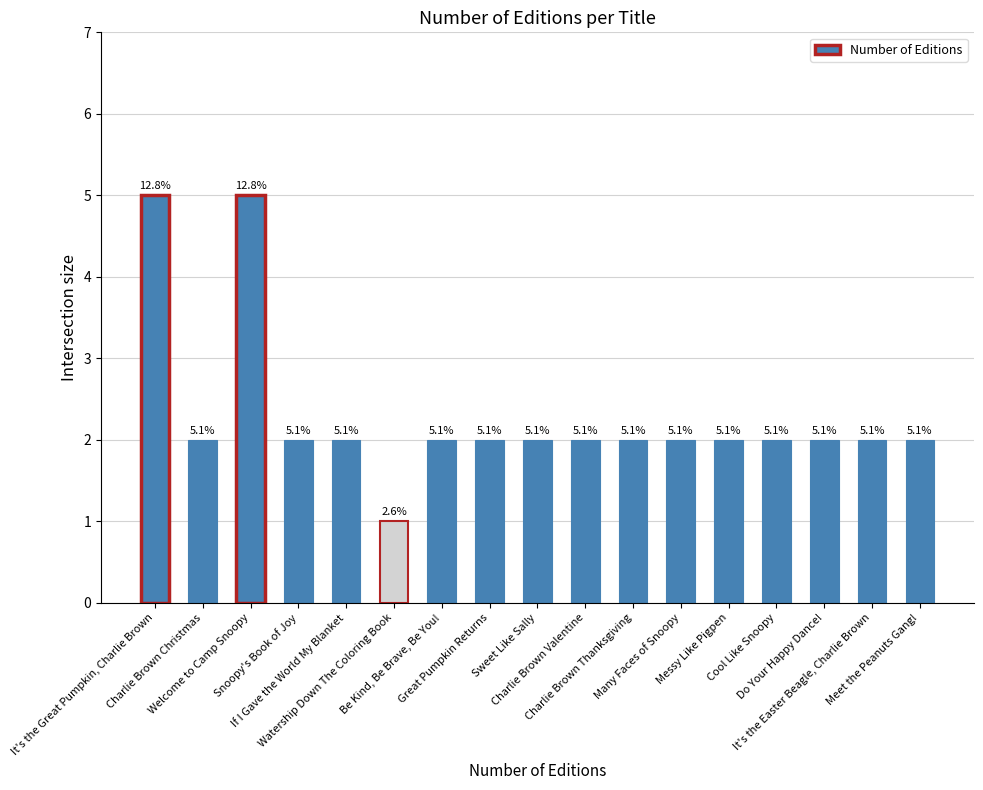

Reading right to left, list all the values displayed in this chart.

Meet the Peanuts Gang!=2	It's the Easter Beagle, Charlie Brown=2	Do Your Happy Dance!=2	Cool Like Snoopy=2	Messy Like Pigpen=2	Many Faces of Snoopy=2	Charlie Brown Thanksgiving=2	Charlie Brown Valentine=2	Sweet Like Sally=2	Great Pumpkin Returns=2	Be Kind, Be Brave, Be You!=2	Watership Down The Coloring Book=1	If I Gave the World My Blanket=2	Snoopy's Book of Joy=2	Welcome to Camp Snoopy=5	Charlie Brown Christmas=2	It's the Great Pumpkin, Charlie Brown=5